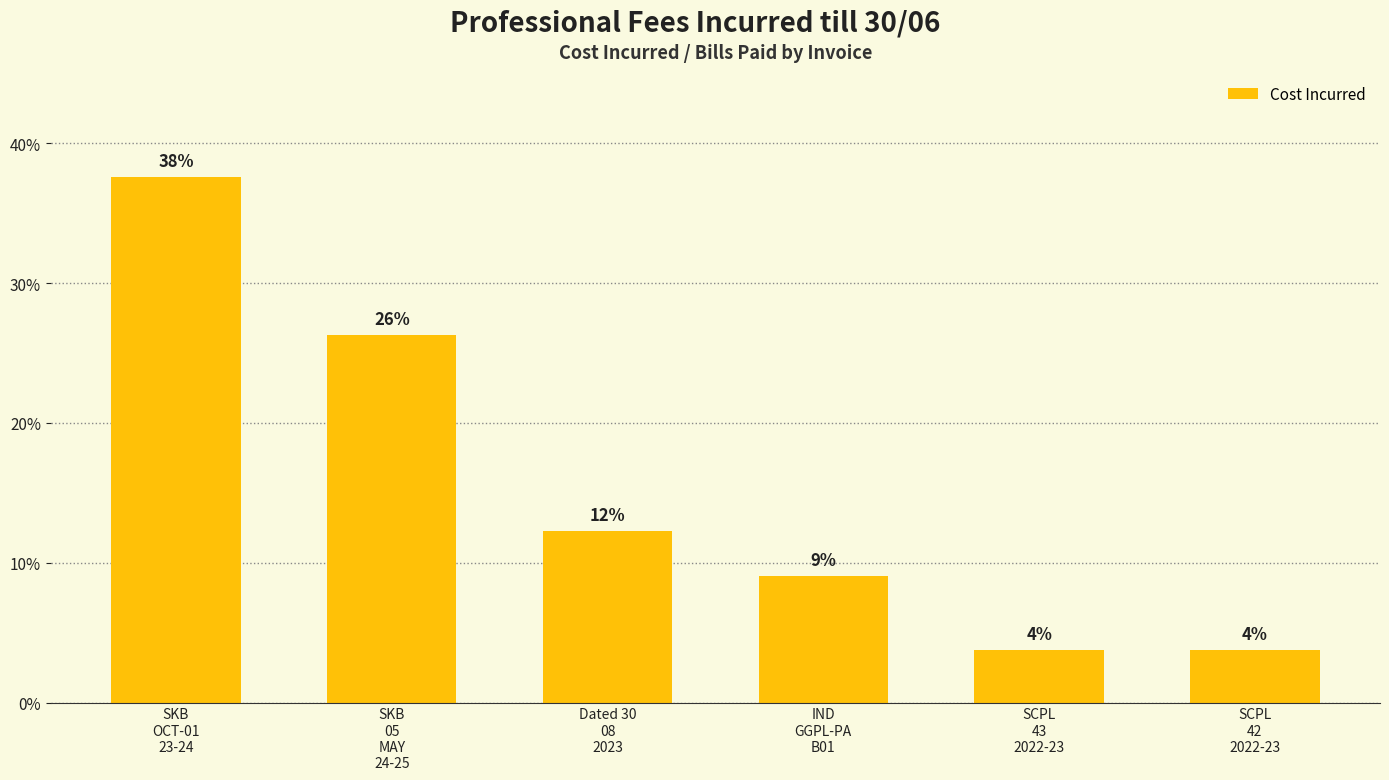

What position from the left is SCPL
43
2022-23?

5